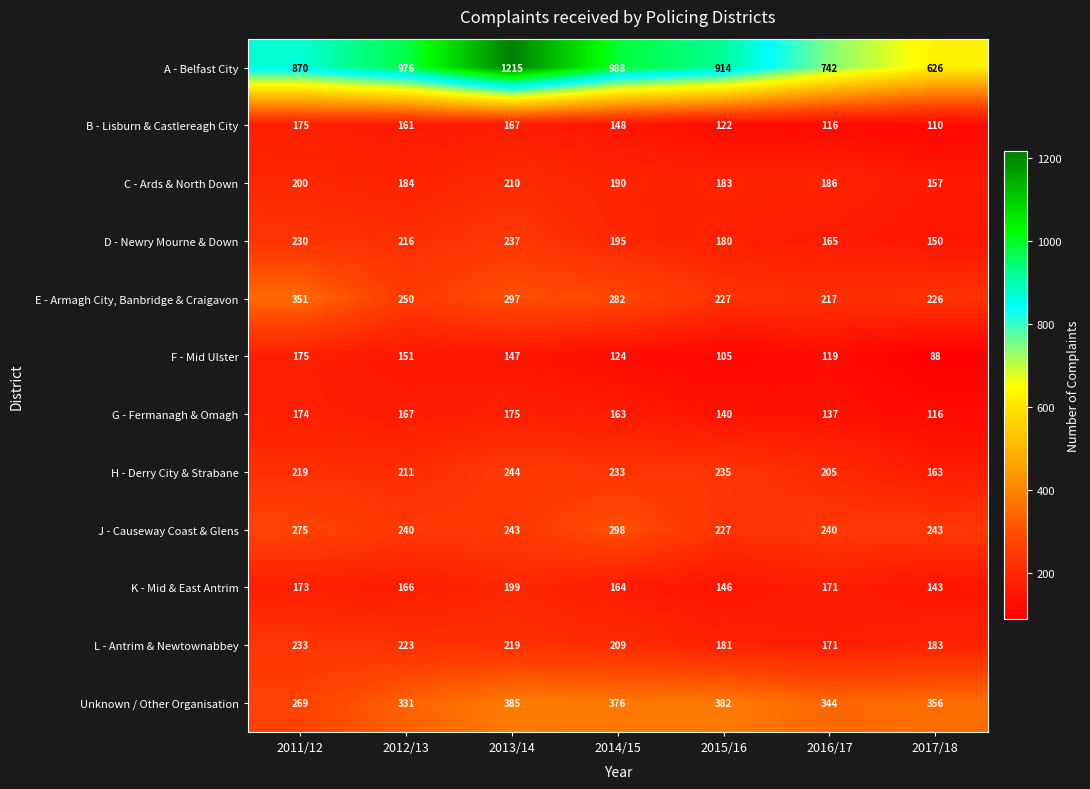

Where does the E - Armagh City, Banbridge & Craigavon series first go above 250?

2011/12